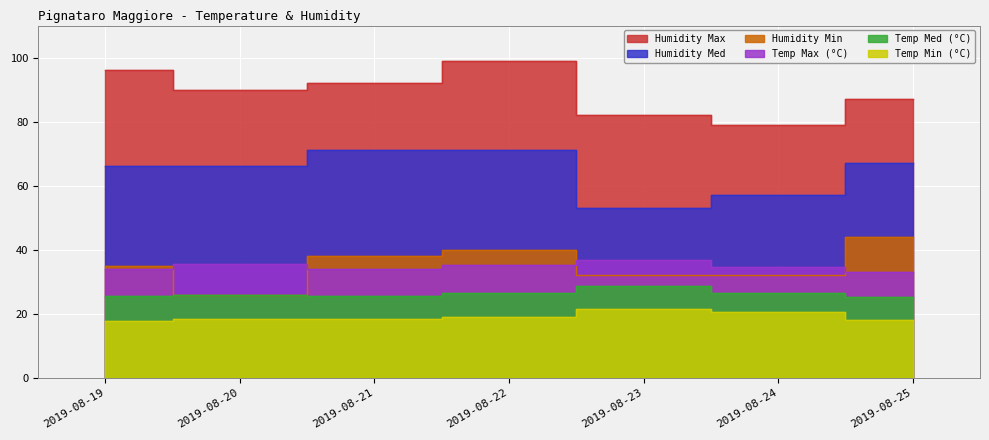

What is the spread (max minus min) of values at 2019-08-25?

68.9